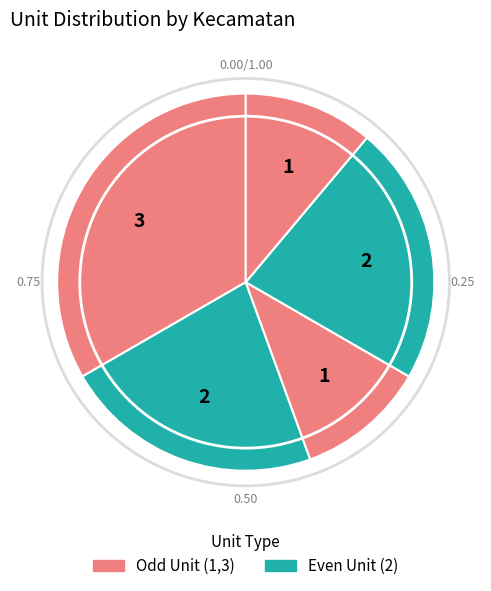

How many slices are in this pie chart?

5